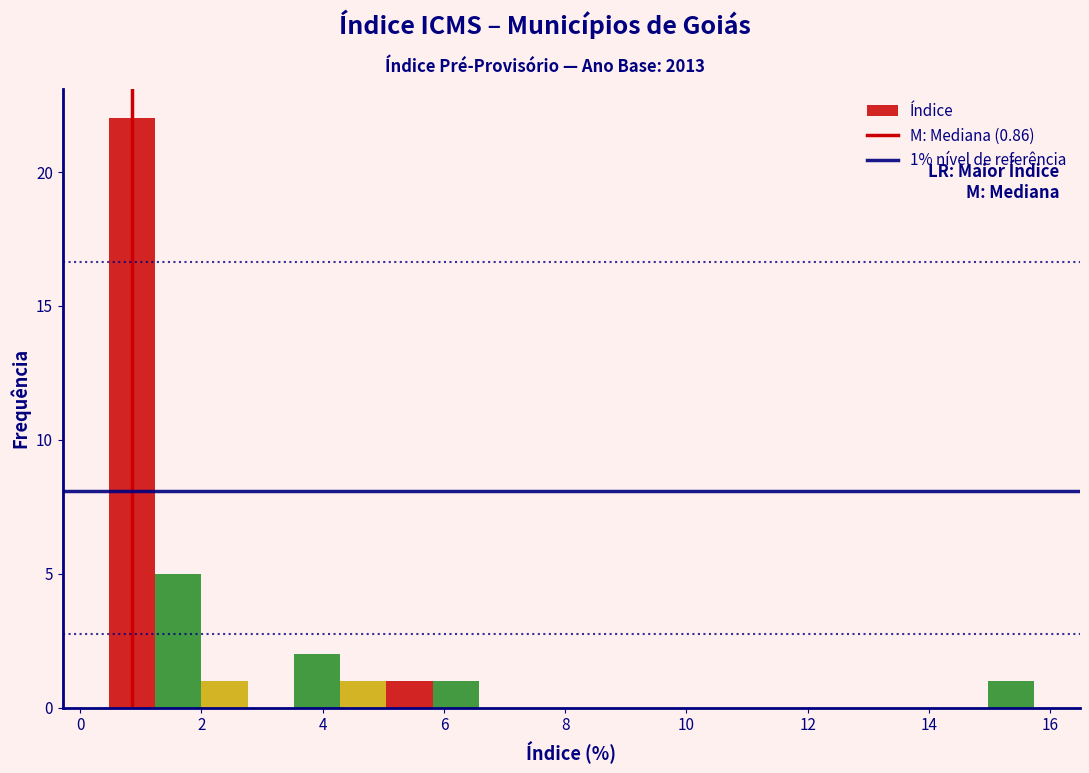

Around what value on the x-axis is the tallest bar? Give the approximate position of its centre, as read against the axis.

0.8